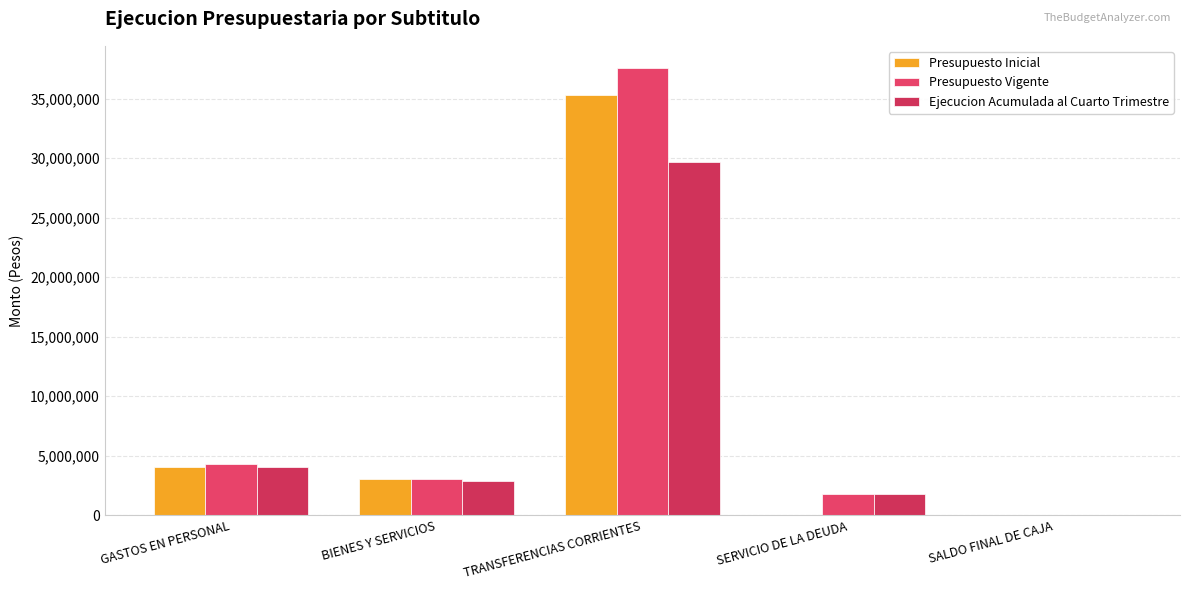

How many groups of bars are there?

5